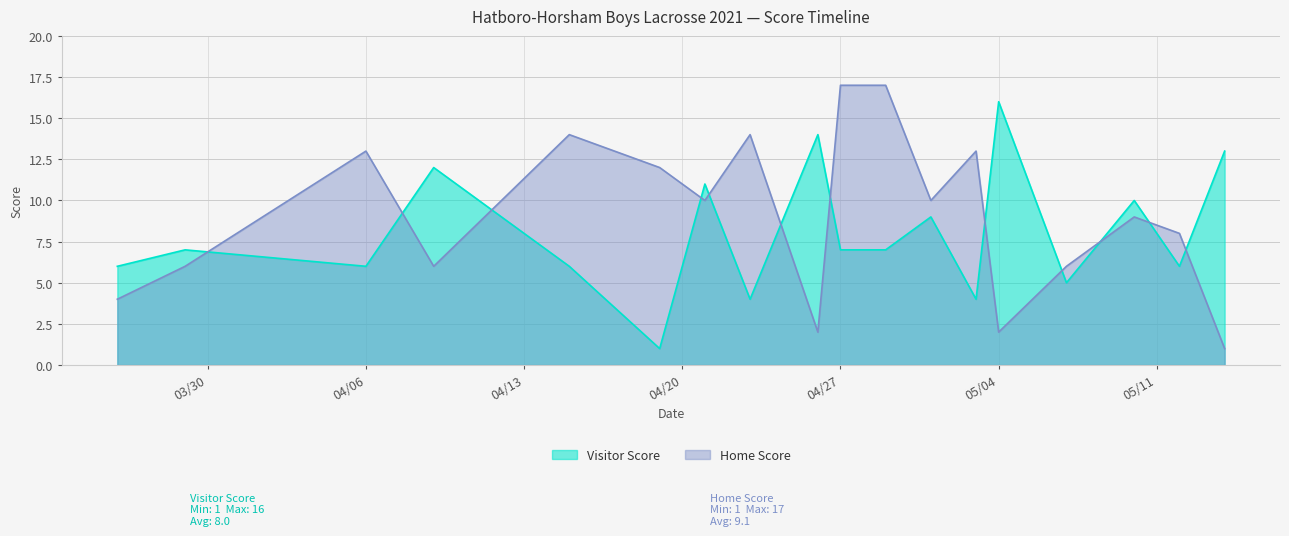

What is the total value across all series at 2021-04-26?

16